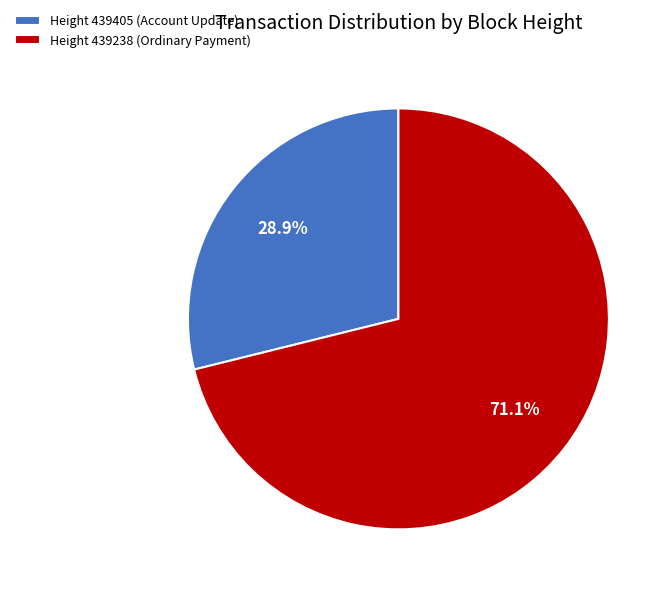

Rank the categories by value from lowest to highest.

Height 439405 (Account Update), Height 439238 (Ordinary Payment)